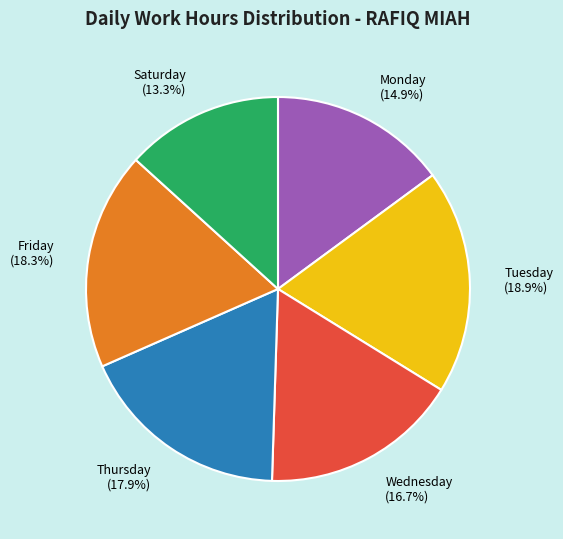

How much of the chart is everything except Friday (18.3%)?

81.7%